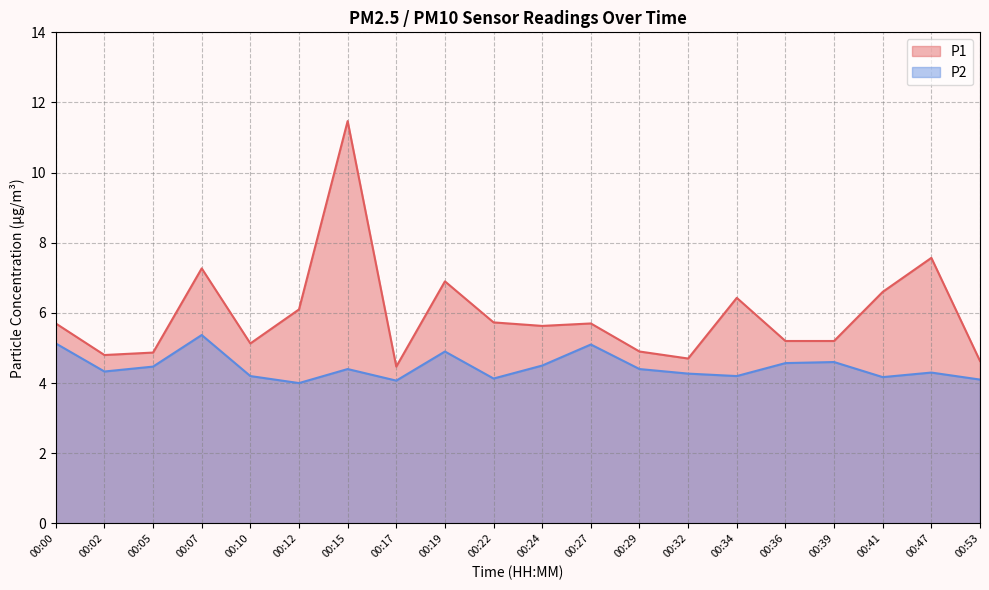

Rank the categories by P2 value from highest to lowest.

00:07, 00:00, 00:27, 00:19, 00:39, 00:36, 00:24, 00:05, 00:15, 00:29, 00:02, 00:47, 00:32, 00:10, 00:34, 00:41, 00:22, 00:53, 00:17, 00:12